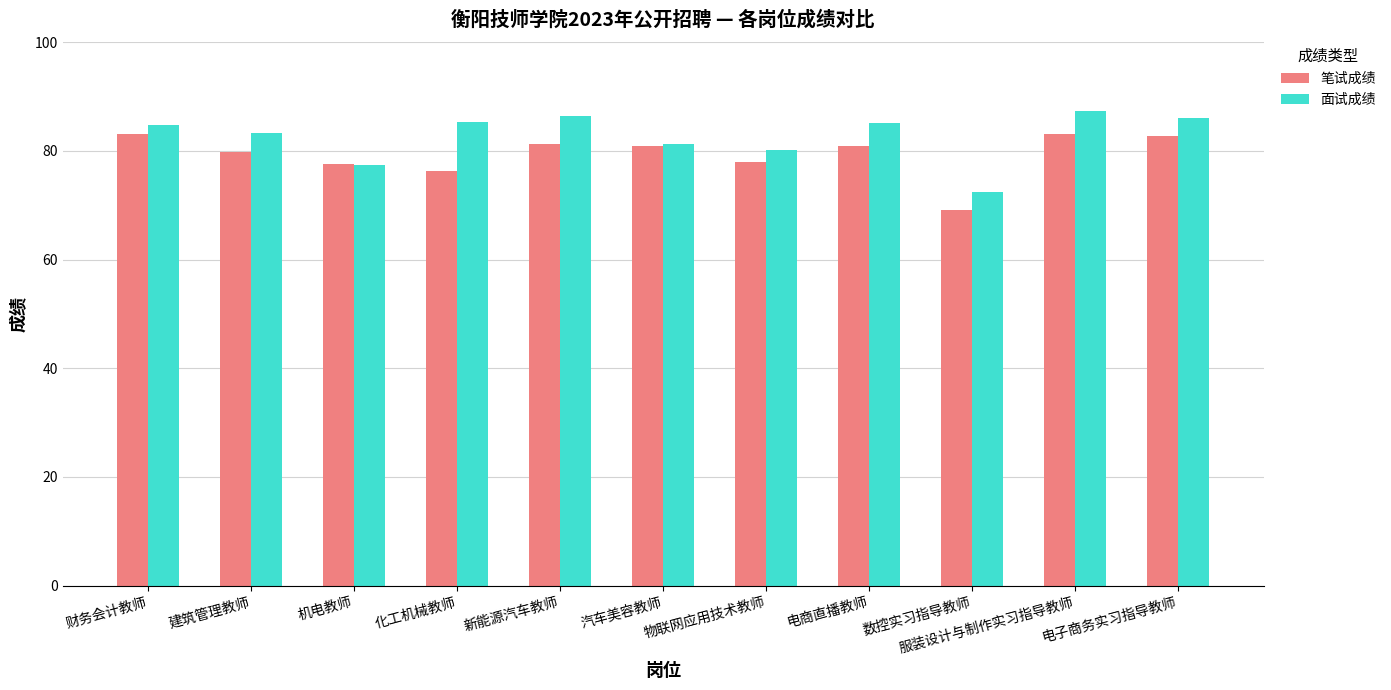

What is the label of the 5th bar from the left?

新能源汽车教师